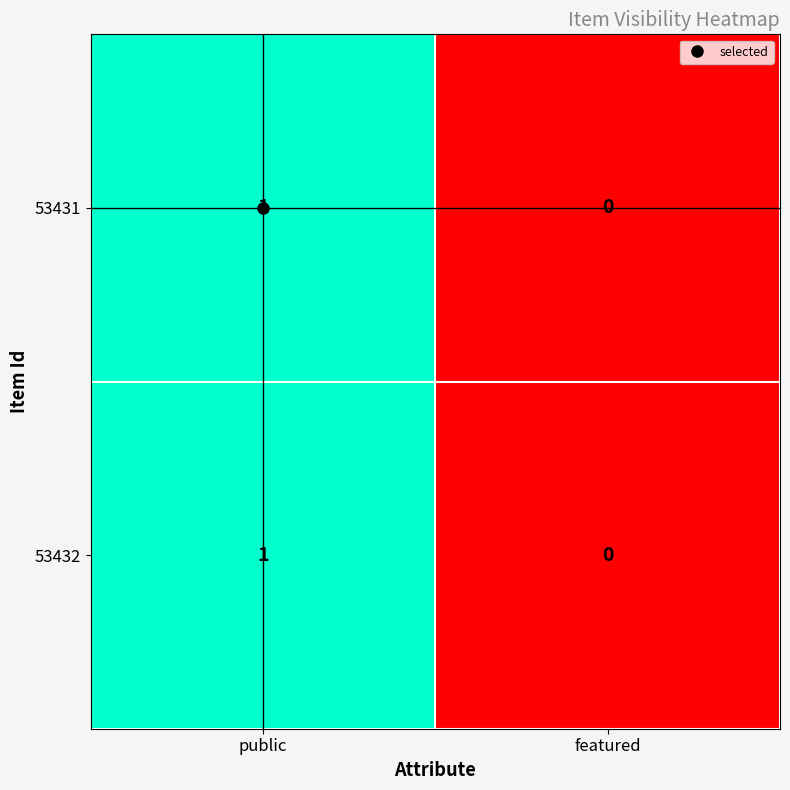

At which category is the sum across all series the highest?

public